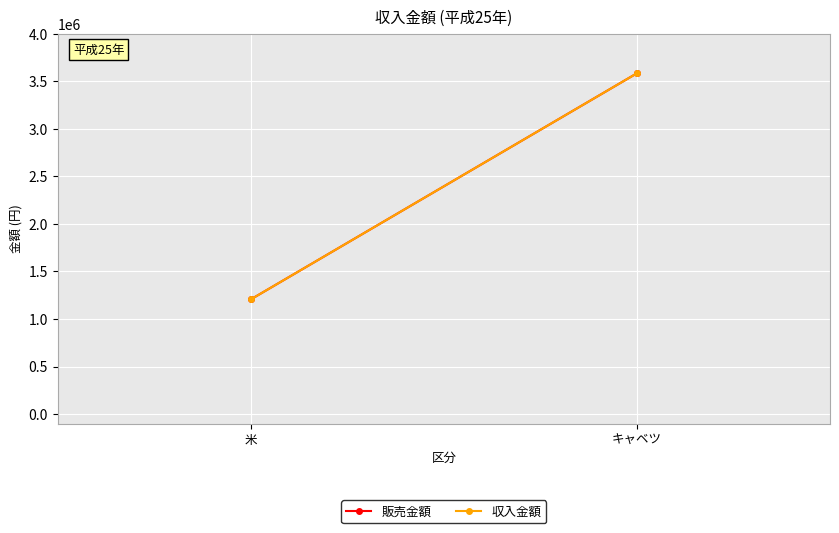

At which category is the sum across all series the highest?

キャベツ